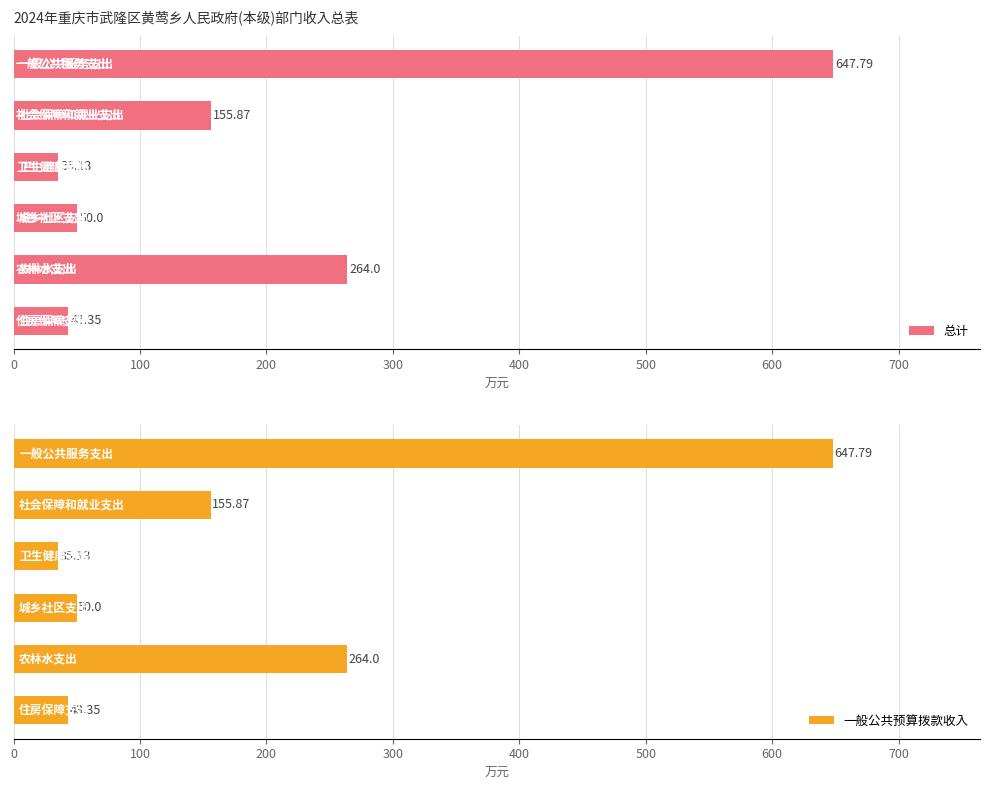

Between 0 and 300, which series saw the biggest shift?

总计